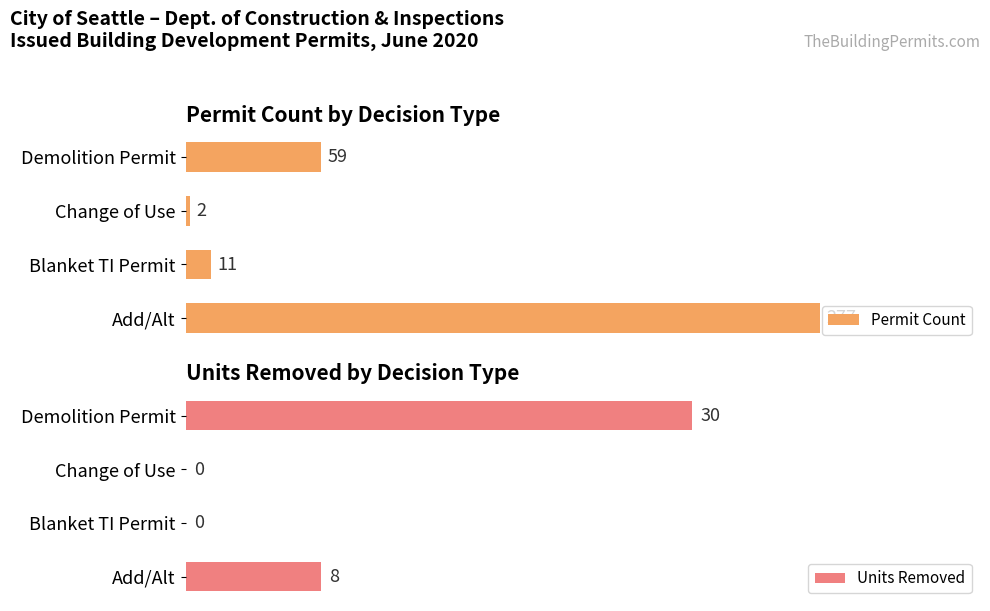

Rank the categories by Permit Count value from lowest to highest.

Change of Use, Blanket TI Permit, Demolition Permit, Add/Alt